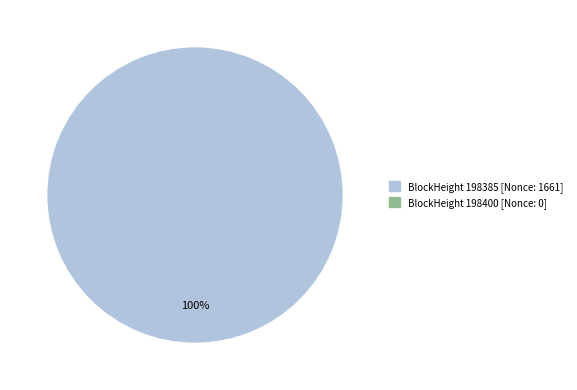

Is there any slice that represents more than half of the pie?

Yes